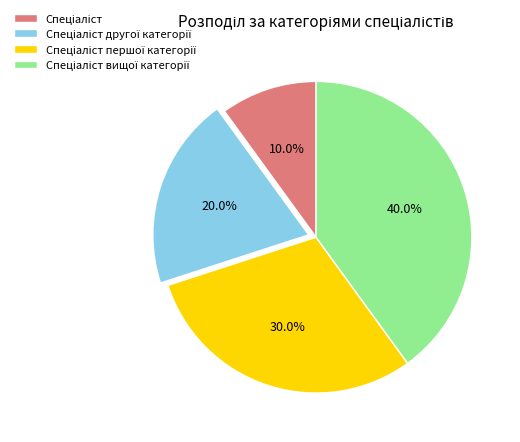

How many slices are in this pie chart?

4